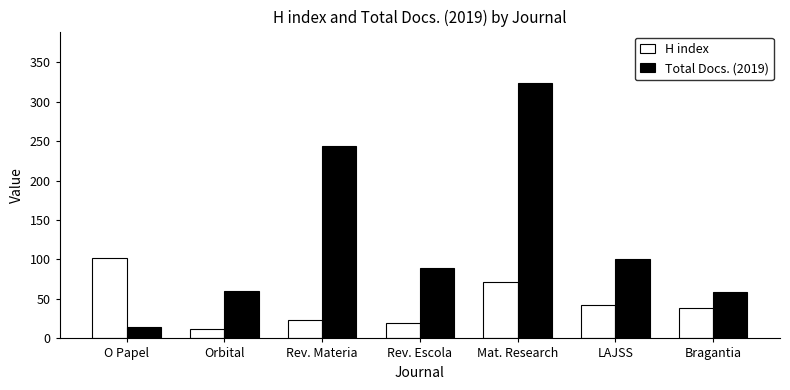

Which series has the largest total across all categories?

Total Docs. (2019)